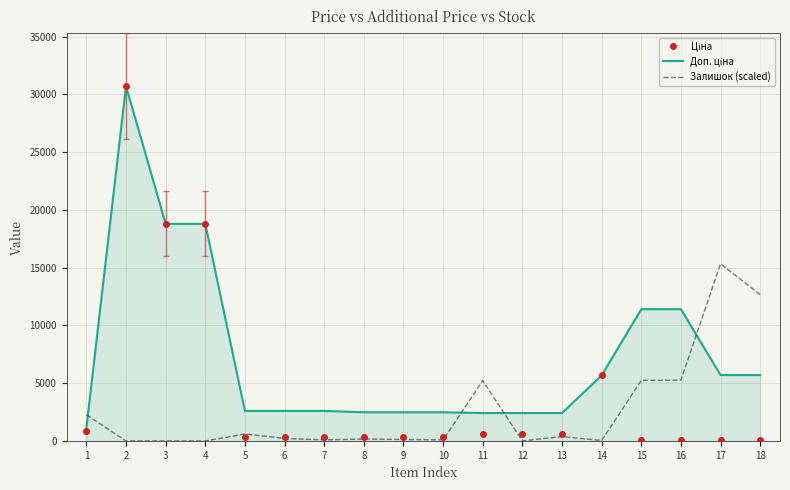

What is the highest value of the Залишок (scaled) series?

15340.4